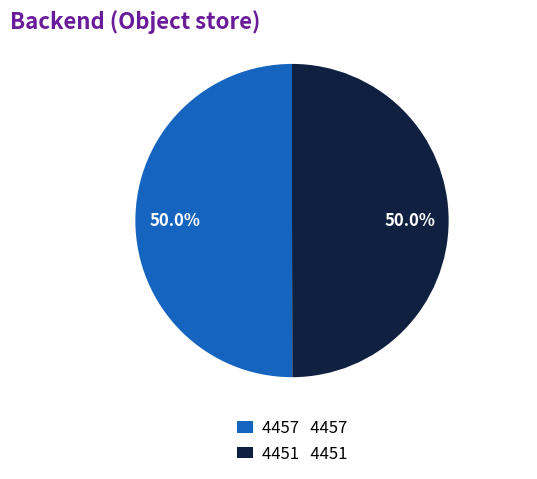

Do 4457 4457 and 4451 4451 together represent more than half of the pie?

Yes